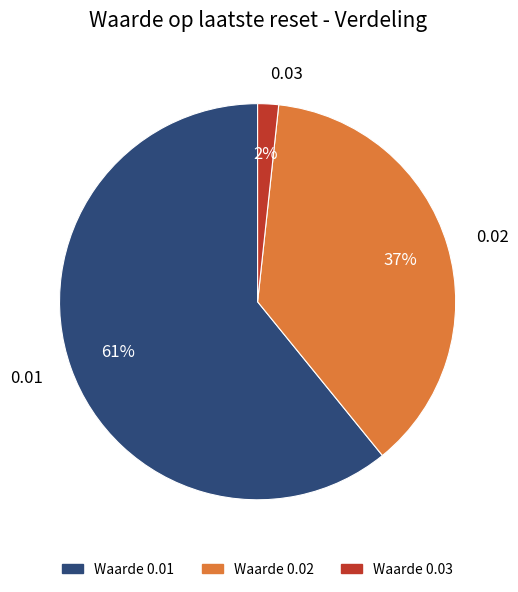

To the nearest percent, what percentage of the pie is 0.03?

2%